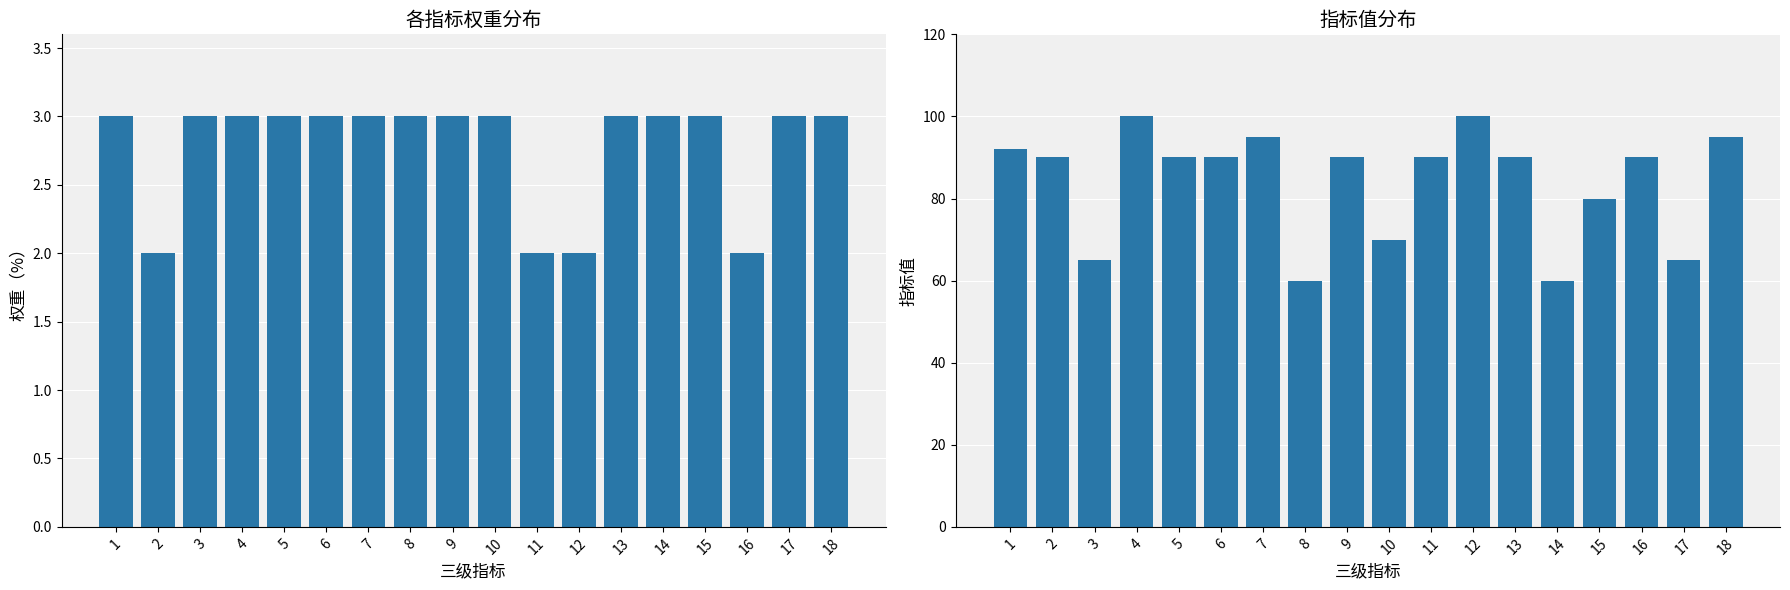

What is the average value of the 指标值 series?

84